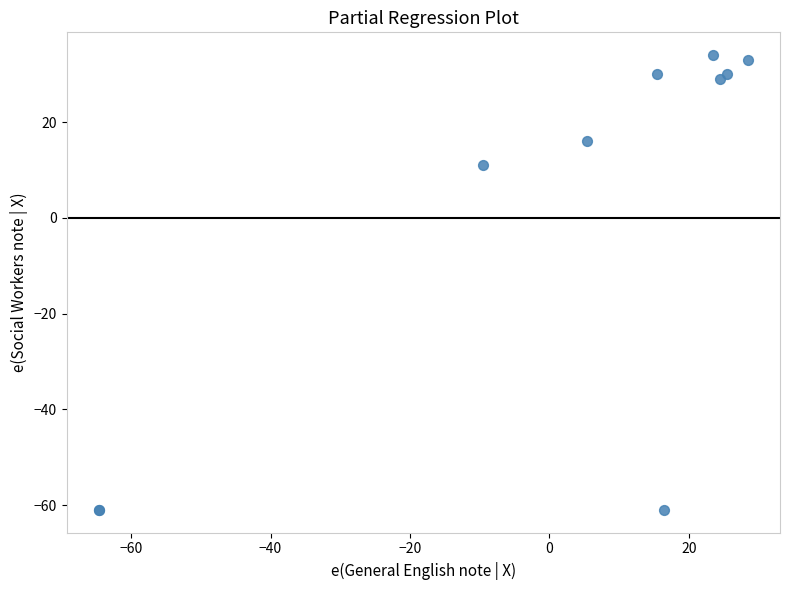

What Y value in the scatter plot is closest to -13?

11